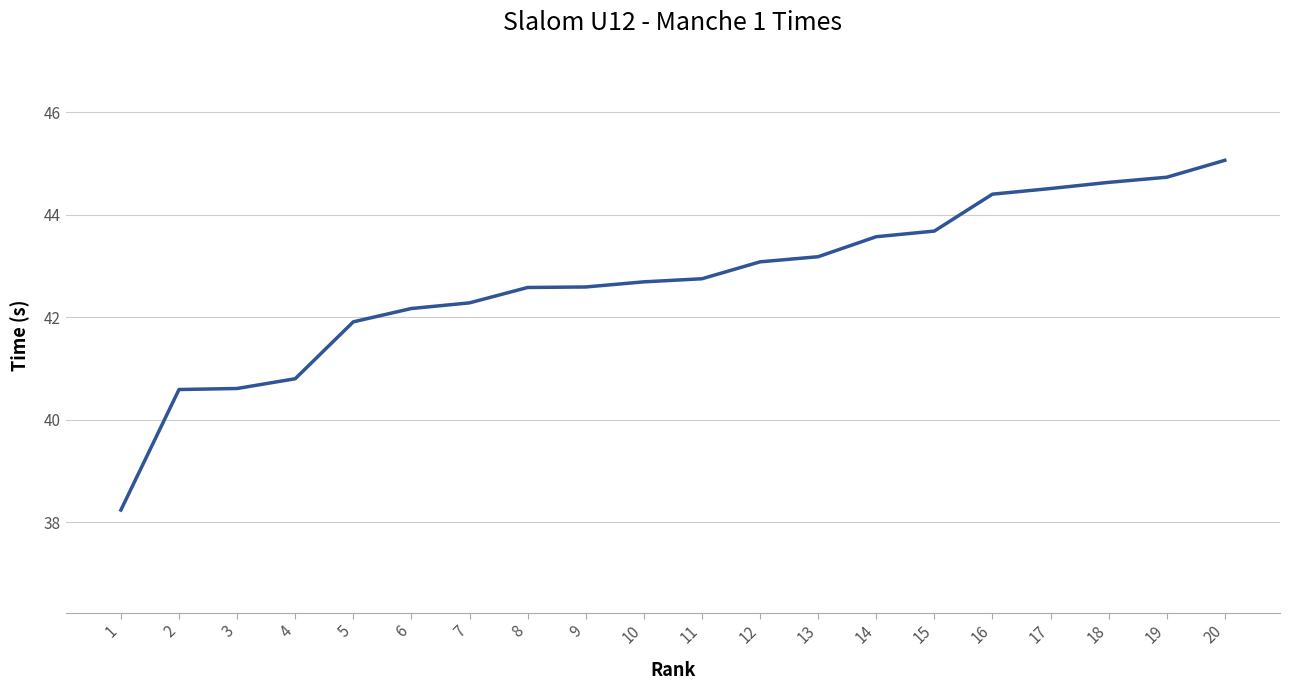

What value does the data have at 2?

40.6